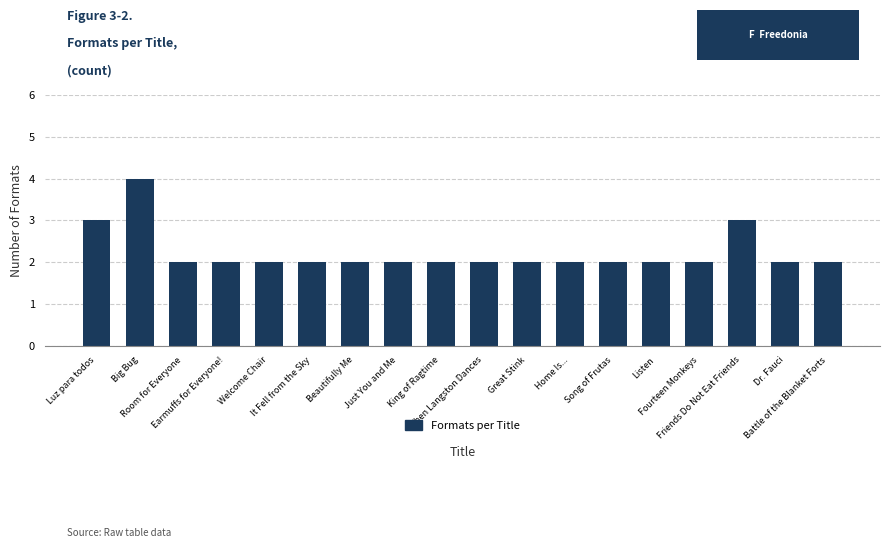

True or false: the data shows 3 at Fourteen Monkeys.

False